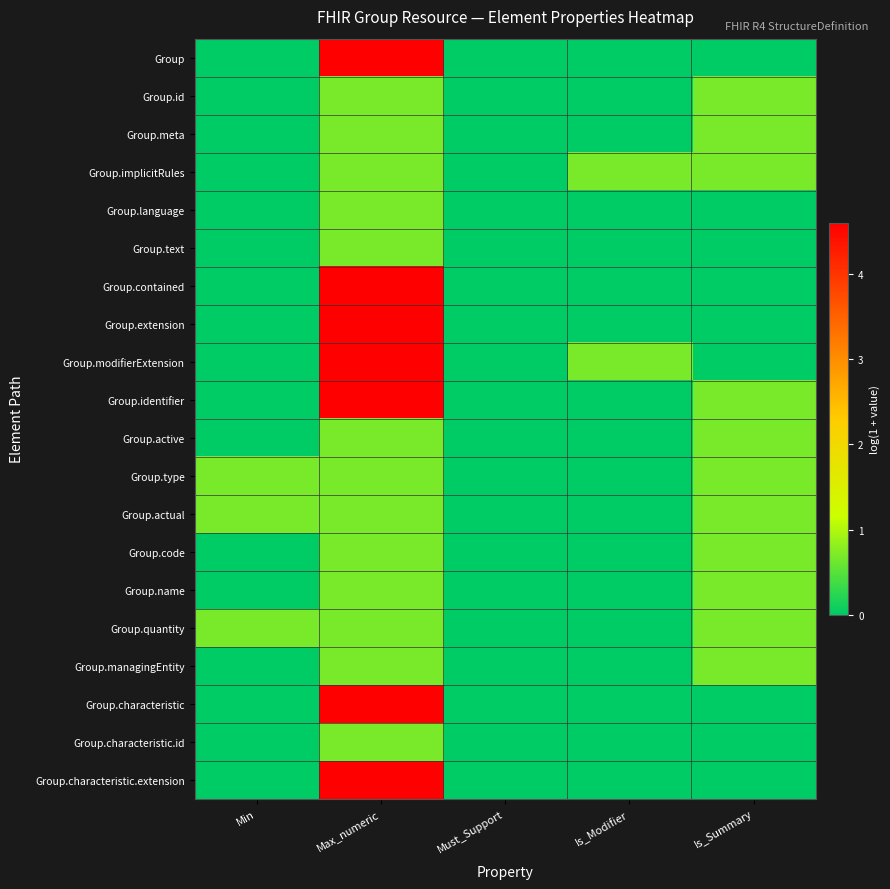

Reading left to right, transcribe all the data shown in this chart.

Group: Min=0.0	Max_numeric=4.6	Must_Support=0.0	Is_Modifier=0.0	Is_Summary=0.0
Group.id: Min=0.0	Max_numeric=0.7	Must_Support=0.0	Is_Modifier=0.0	Is_Summary=0.7
Group.meta: Min=0.0	Max_numeric=0.7	Must_Support=0.0	Is_Modifier=0.0	Is_Summary=0.7
Group.implicitRules: Min=0.0	Max_numeric=0.7	Must_Support=0.0	Is_Modifier=0.7	Is_Summary=0.7
Group.language: Min=0.0	Max_numeric=0.7	Must_Support=0.0	Is_Modifier=0.0	Is_Summary=0.0
Group.text: Min=0.0	Max_numeric=0.7	Must_Support=0.0	Is_Modifier=0.0	Is_Summary=0.0
Group.contained: Min=0.0	Max_numeric=4.6	Must_Support=0.0	Is_Modifier=0.0	Is_Summary=0.0
Group.extension: Min=0.0	Max_numeric=4.6	Must_Support=0.0	Is_Modifier=0.0	Is_Summary=0.0
Group.modifierExtension: Min=0.0	Max_numeric=4.6	Must_Support=0.0	Is_Modifier=0.7	Is_Summary=0.0
Group.identifier: Min=0.0	Max_numeric=4.6	Must_Support=0.0	Is_Modifier=0.0	Is_Summary=0.7
Group.active: Min=0.0	Max_numeric=0.7	Must_Support=0.0	Is_Modifier=0.0	Is_Summary=0.7
Group.type: Min=0.7	Max_numeric=0.7	Must_Support=0.0	Is_Modifier=0.0	Is_Summary=0.7
Group.actual: Min=0.7	Max_numeric=0.7	Must_Support=0.0	Is_Modifier=0.0	Is_Summary=0.7
Group.code: Min=0.0	Max_numeric=0.7	Must_Support=0.0	Is_Modifier=0.0	Is_Summary=0.7
Group.name: Min=0.0	Max_numeric=0.7	Must_Support=0.0	Is_Modifier=0.0	Is_Summary=0.7
Group.quantity: Min=0.7	Max_numeric=0.7	Must_Support=0.0	Is_Modifier=0.0	Is_Summary=0.7
Group.managingEntity: Min=0.0	Max_numeric=0.7	Must_Support=0.0	Is_Modifier=0.0	Is_Summary=0.7
Group.characteristic: Min=0.0	Max_numeric=4.6	Must_Support=0.0	Is_Modifier=0.0	Is_Summary=0.0
Group.characteristic.id: Min=0.0	Max_numeric=0.7	Must_Support=0.0	Is_Modifier=0.0	Is_Summary=0.0
Group.characteristic.extension: Min=0.0	Max_numeric=4.6	Must_Support=0.0	Is_Modifier=0.0	Is_Summary=0.0